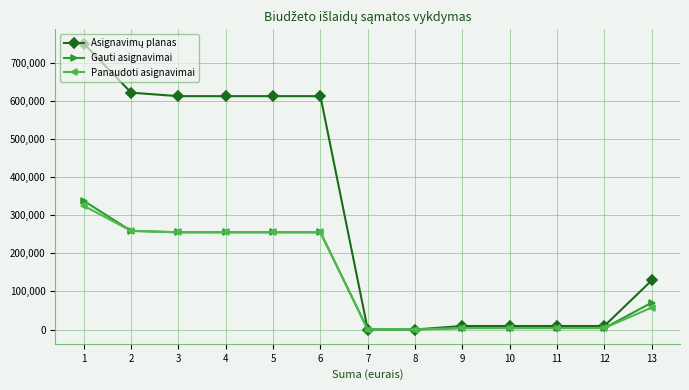

The value of Gauti asignavimai at 6 is 255300.0. True or false?

True